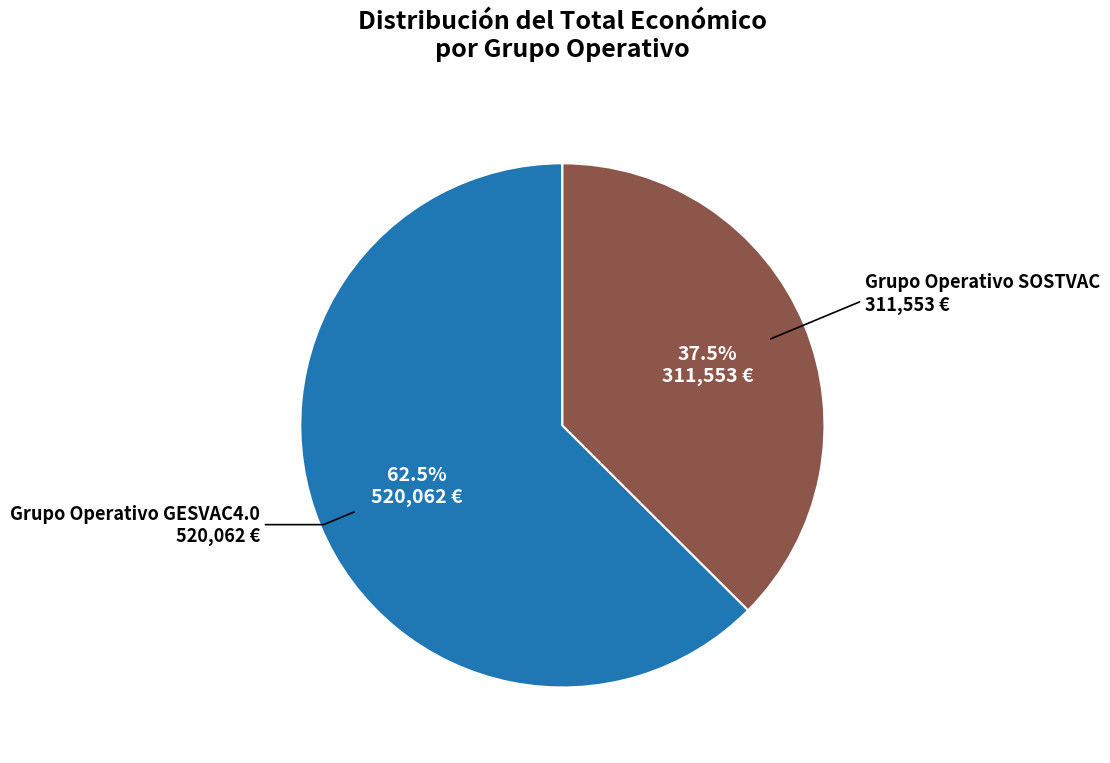

How many segments does this pie chart have?

2